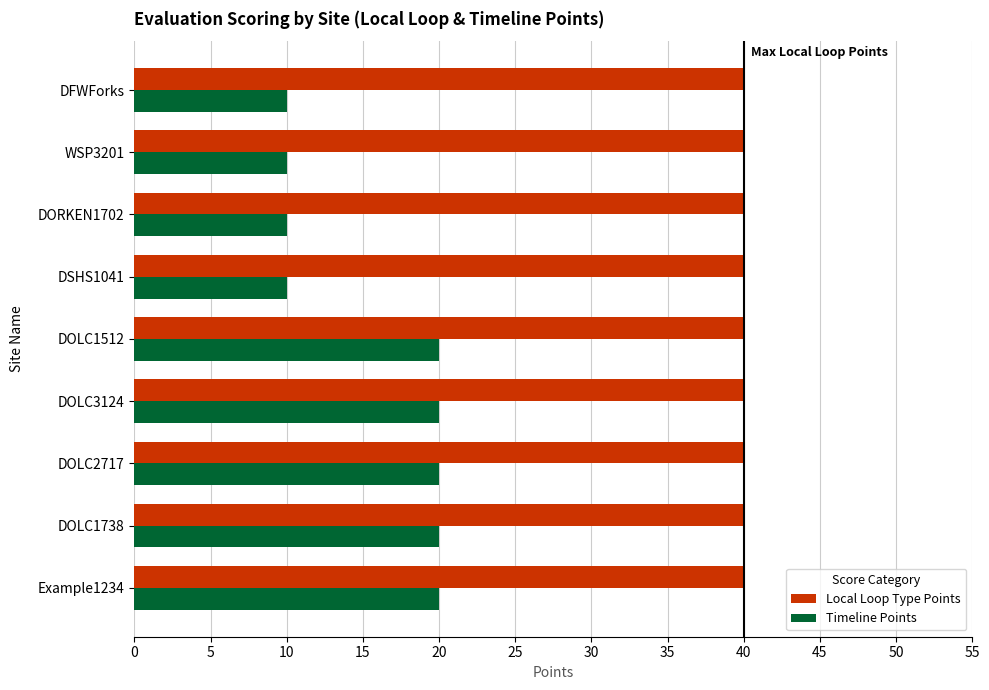

The Local Loop Type Points series shows 40 at DOLC2717. True or false?

True